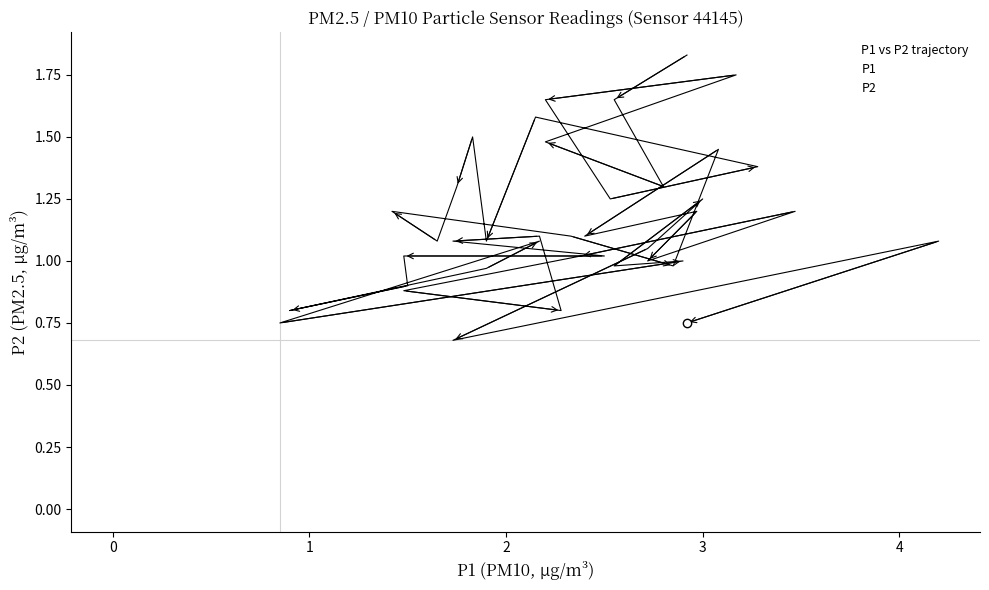

True or false: P2 and P1 cross at least once.

False